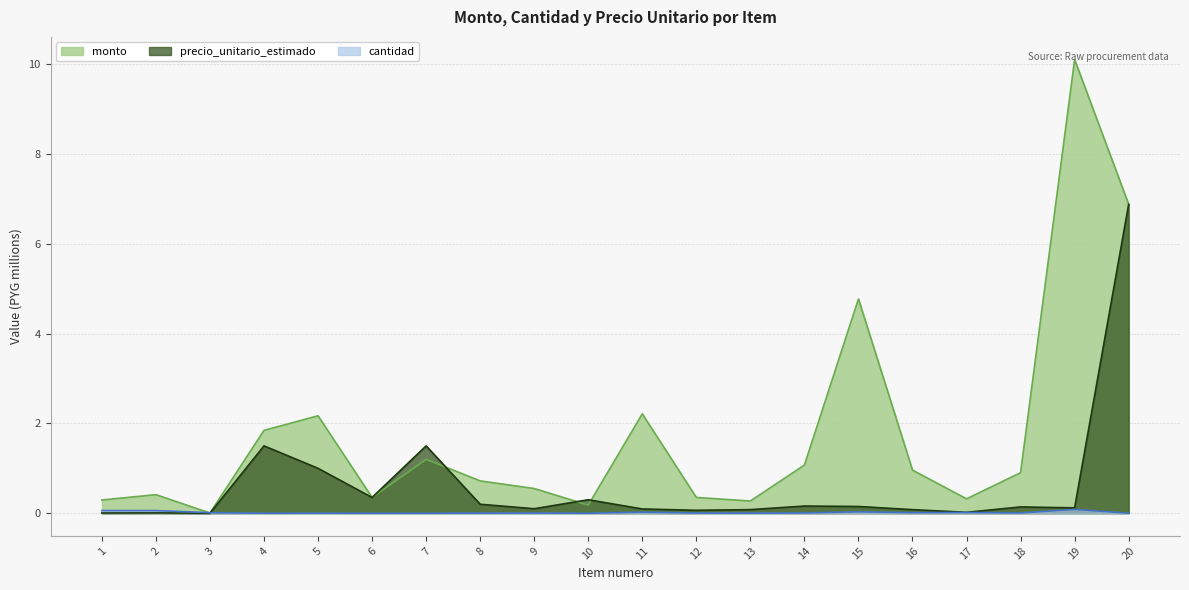

Which series has the largest total across all categories?

monto